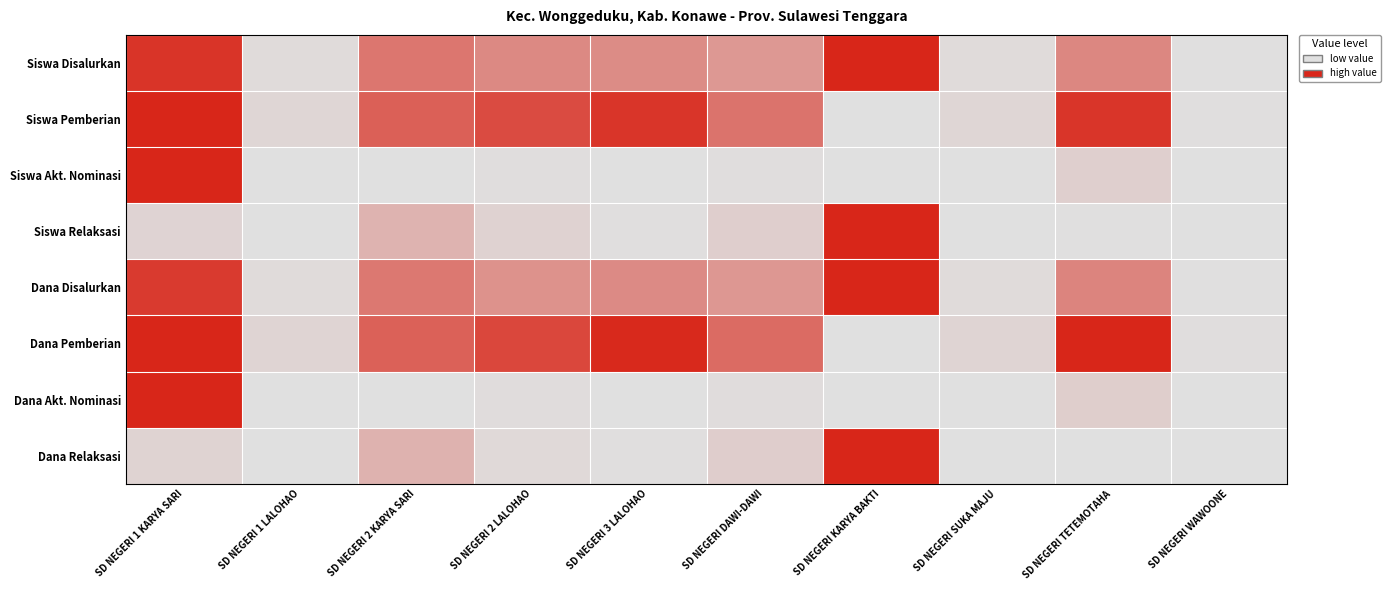

Which category has the highest value across all series?

SD NEGERI KARYA BAKTI